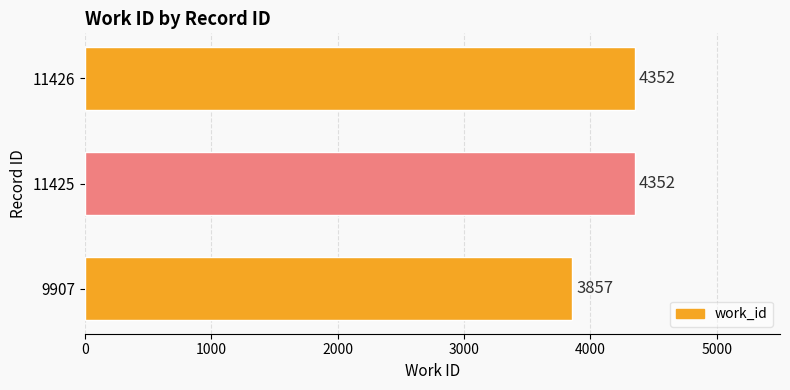

Count the values in the range 3857 to 4352.

3